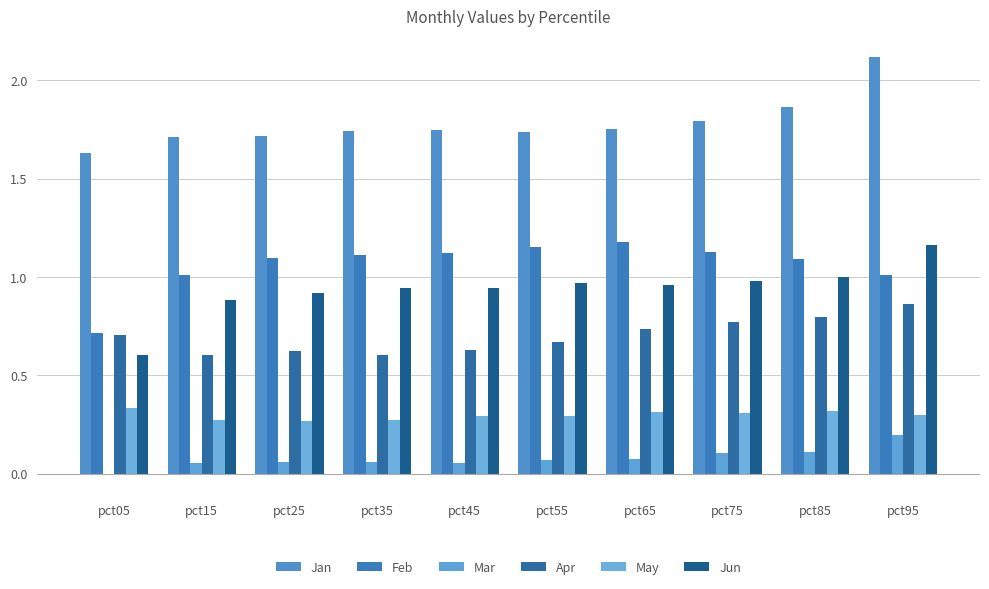

Between pct05 and pct95, which is larger?

pct95